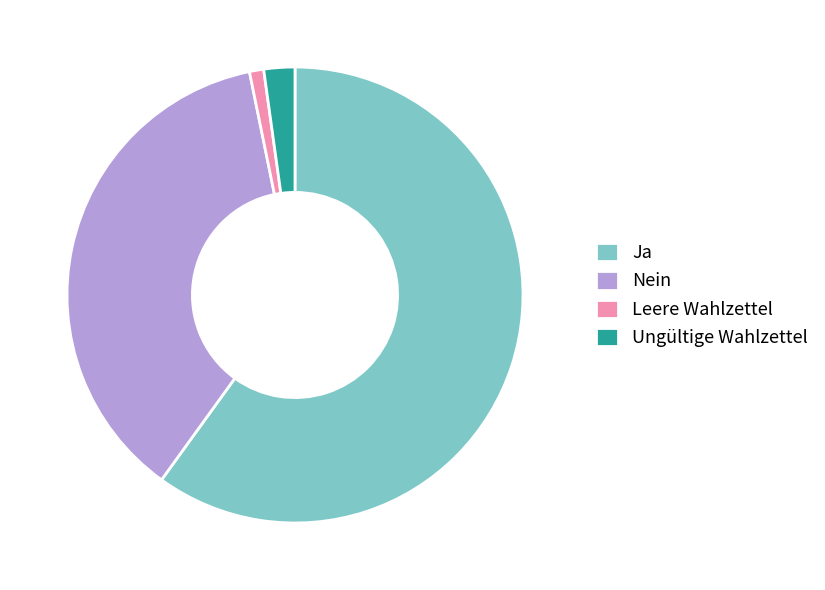

Is it true that Leere Wahlzettel is 9% of the pie?

False